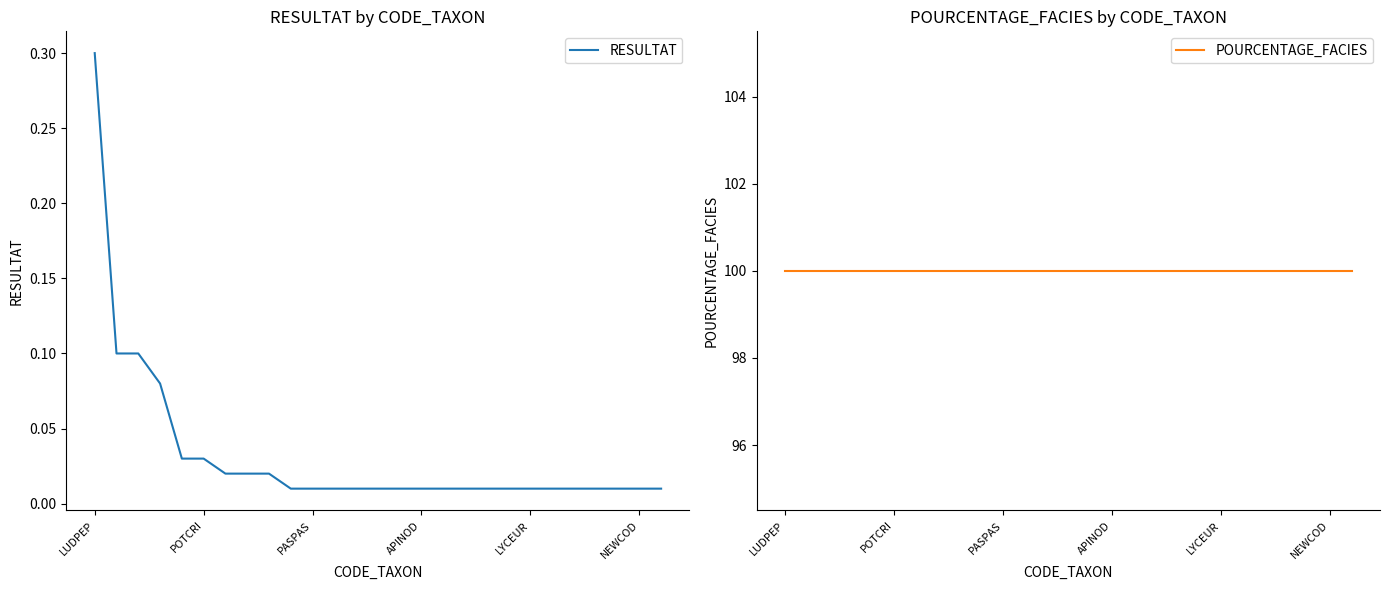

At which label does POURCENTAGE_FACIES reach its minimum?

LUDPEP